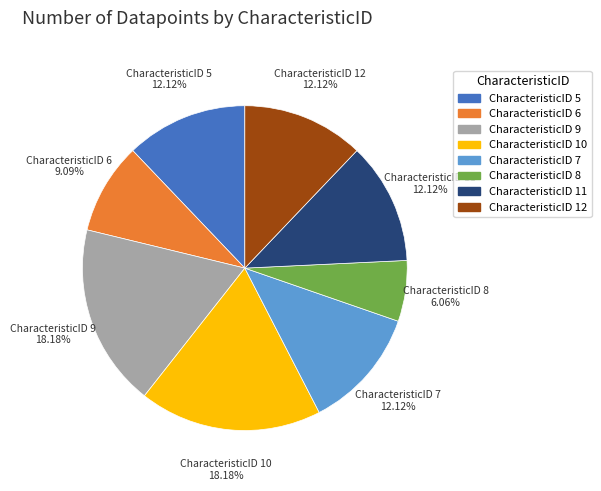

How many segments does this pie chart have?

8